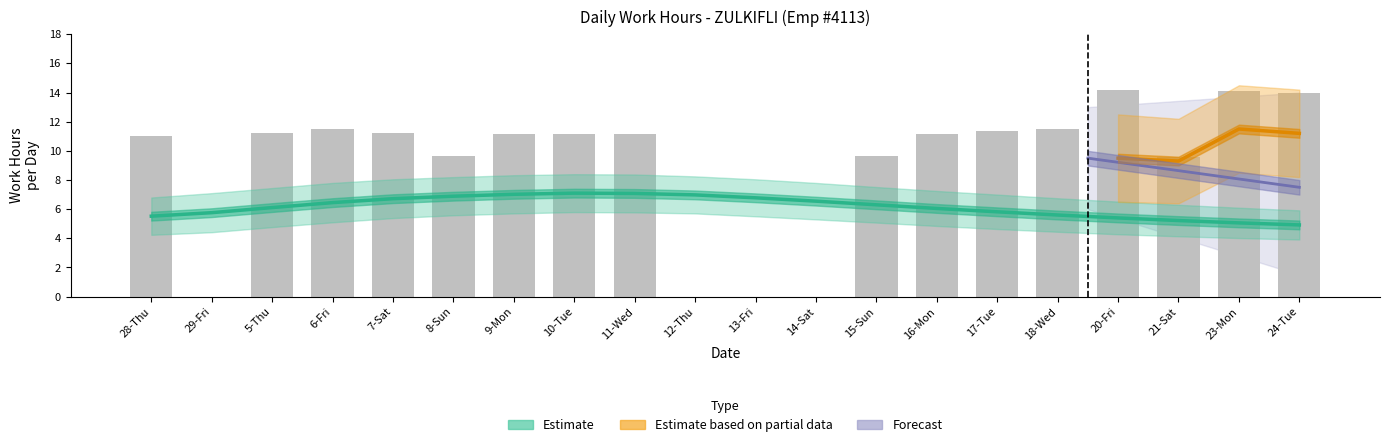

The value at 24-Tue is 14.0. True or false?

True